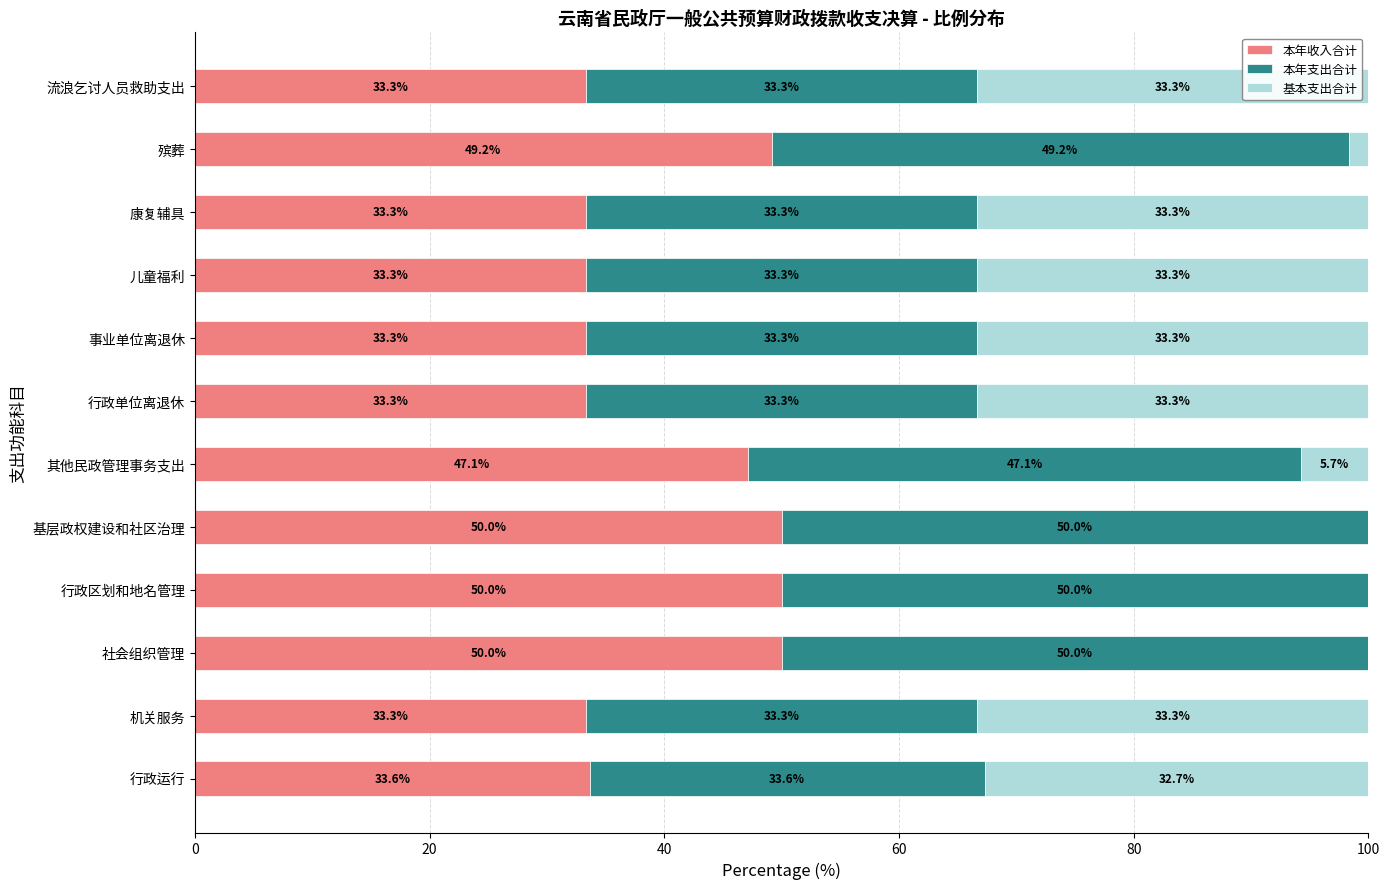

What is the highest value of the 本年收入合计 series?

50.0